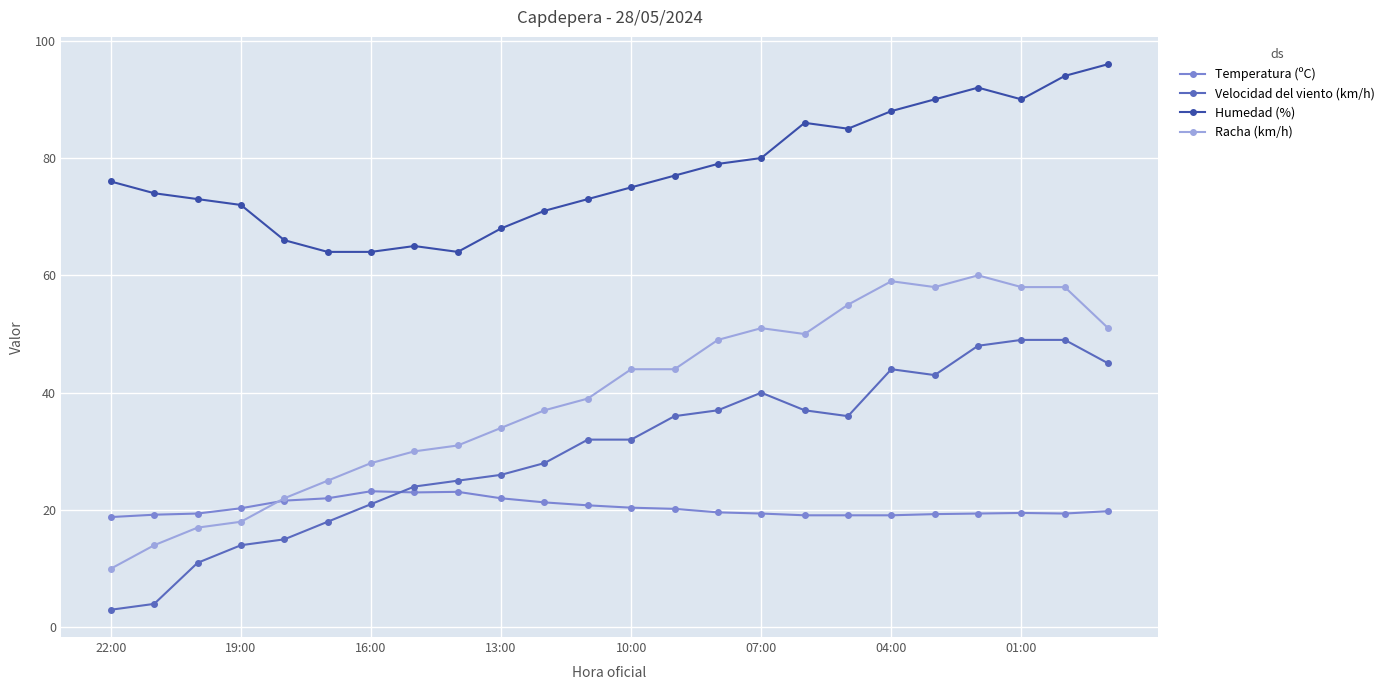

Which series has the largest range (max minus min)?

Racha (km/h)